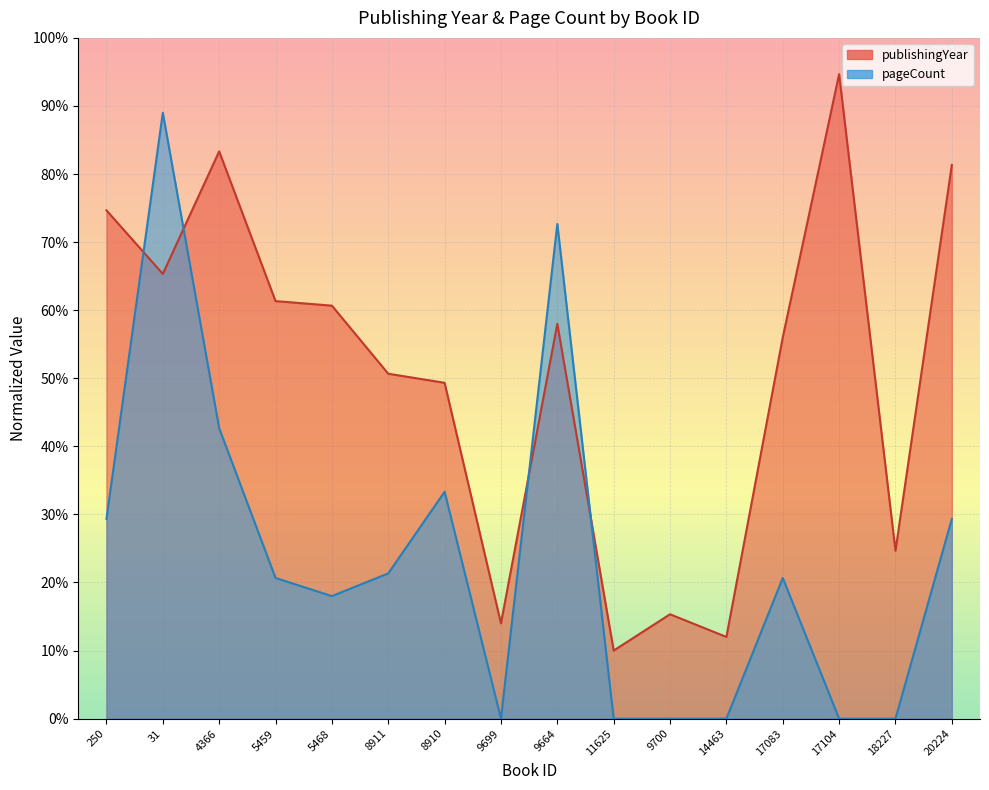

How many lines are shown in the chart?

2